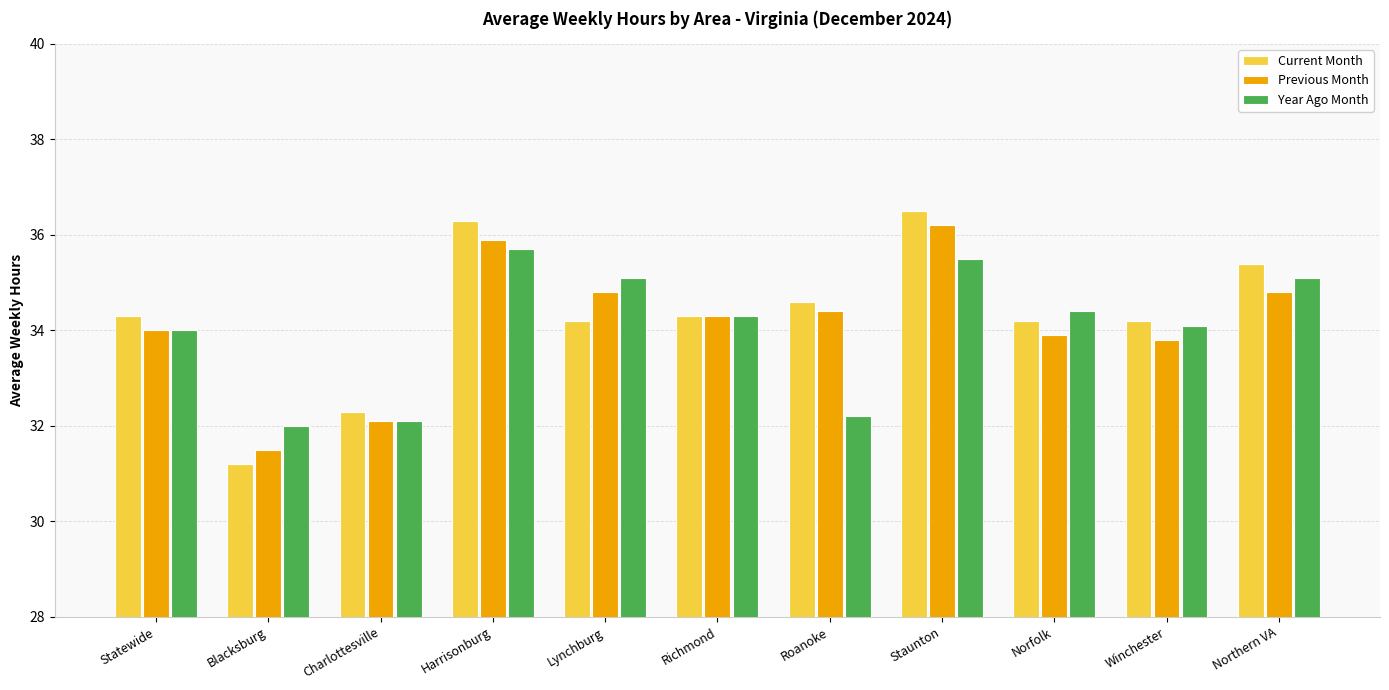

What is the label of the 11th bar from the left?

Northern VA